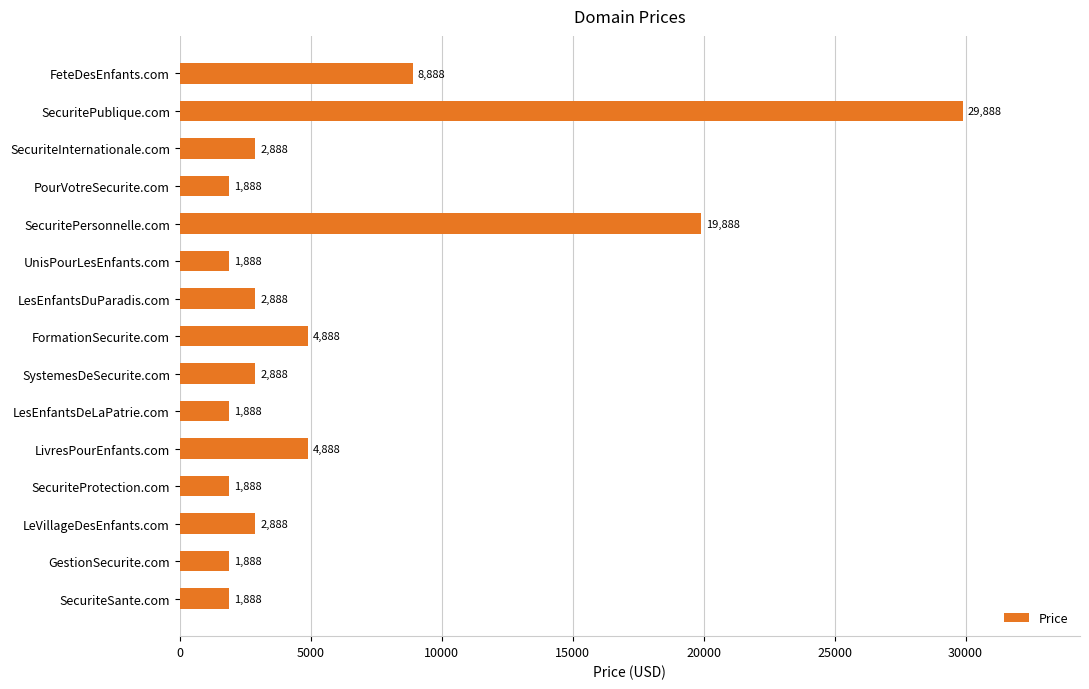

Reading top to bottom, list all the values displayed in this chart.

FeteDesEnfants.com=8888	SecuritePublique.com=29888	SecuriteInternationale.com=2888	PourVotreSecurite.com=1888	SecuritePersonnelle.com=19888	UnisPourLesEnfants.com=1888	LesEnfantsDuParadis.com=2888	FormationSecurite.com=4888	SystemesDeSecurite.com=2888	LesEnfantsDeLaPatrie.com=1888	LivresPourEnfants.com=4888	SecuriteProtection.com=1888	LeVillageDesEnfants.com=2888	GestionSecurite.com=1888	SecuriteSante.com=1888